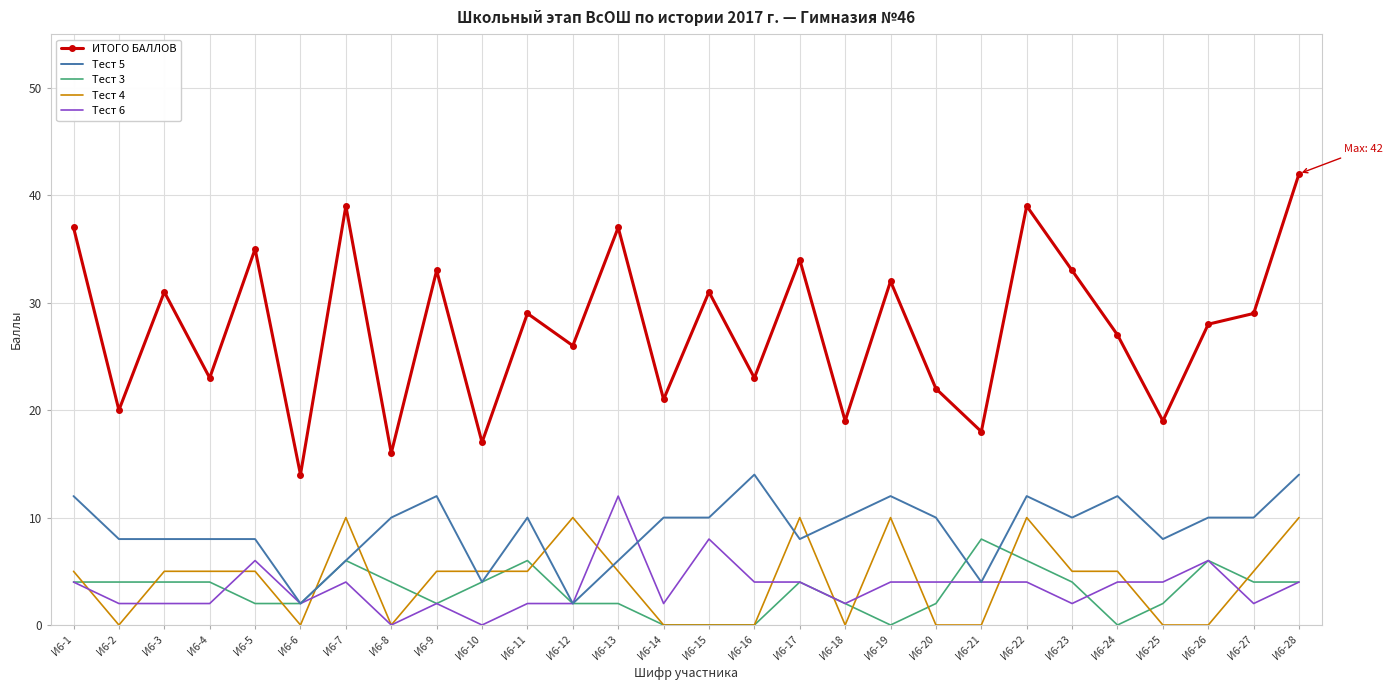

True or false: ИТОГО БАЛЛОВ and Тест 6 intersect in this chart.

False